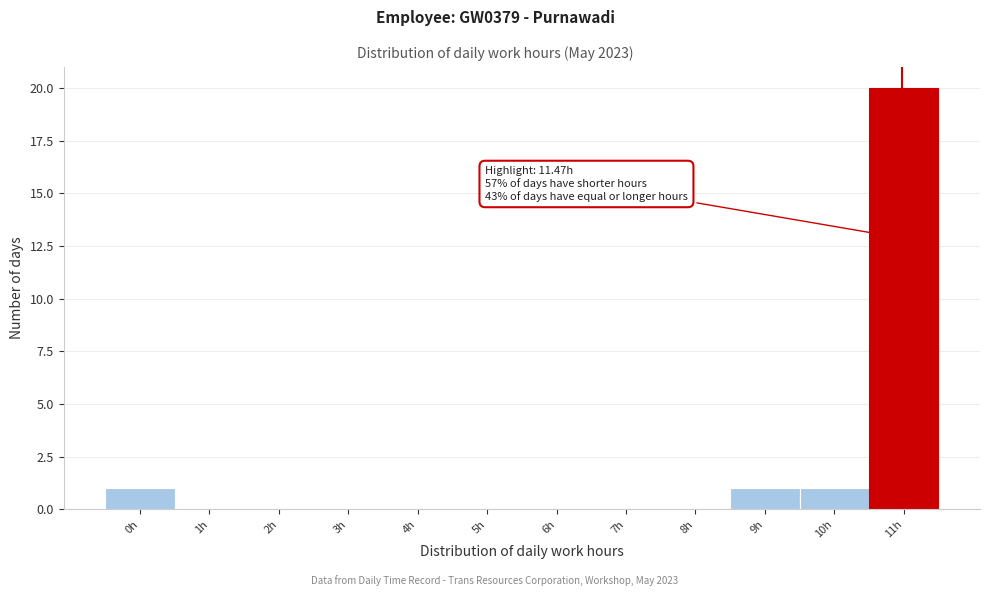

Reading left to right, transcribe all the data shown in this chart.

0h=1	1h=0	2h=0	3h=0	4h=0	5h=0	6h=0	7h=0	8h=0	9h=1	10h=1	11h=20